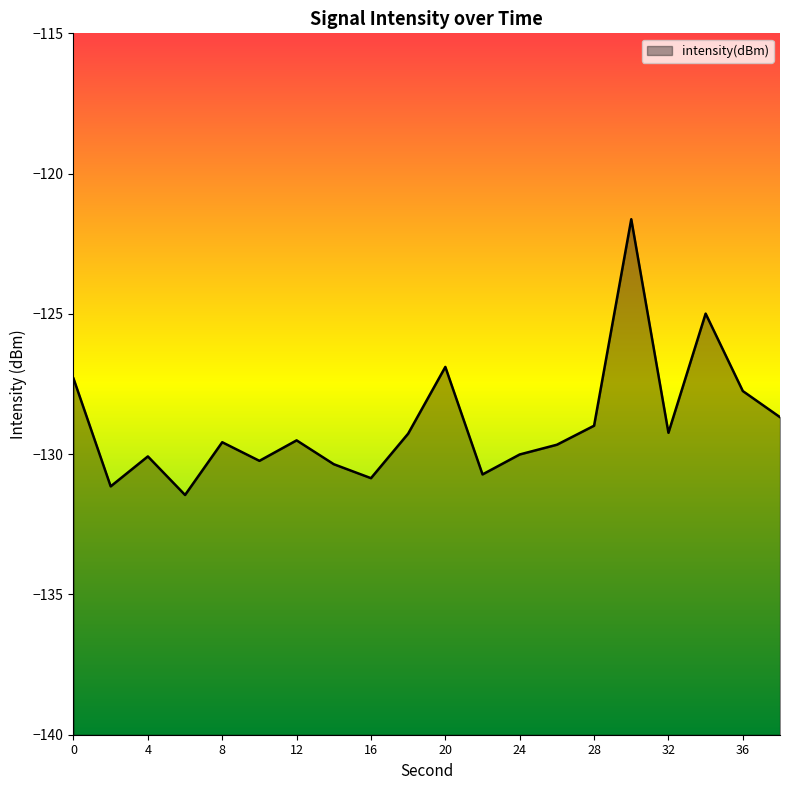

How many data points are less than -129?

13